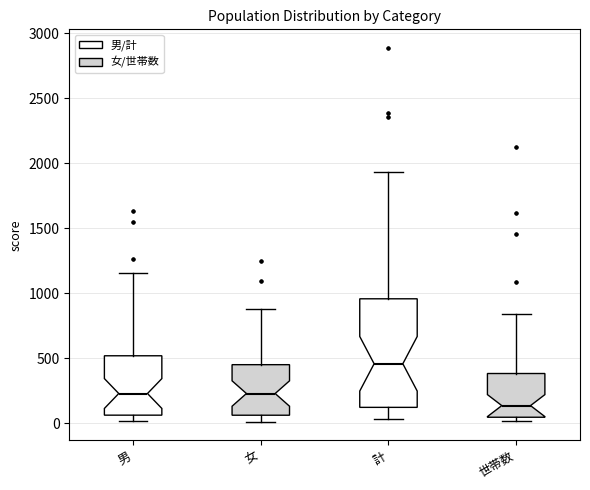

Reading left to right, transcribe this box plot: for each box, give where its median line is, the range the box spans, and where its two whiskers end, as read against the y-axis. The values are not printed on the chart, so give them approximately, as read against the axis.

男: median 250, box 50 to 500, whiskers 0 to 1150
女: median 250, box 50 to 450, whiskers 0 to 900
計: median 450, box 100 to 950, whiskers 50 to 1950
世帯数: median 150, box 50 to 400, whiskers 0 to 850